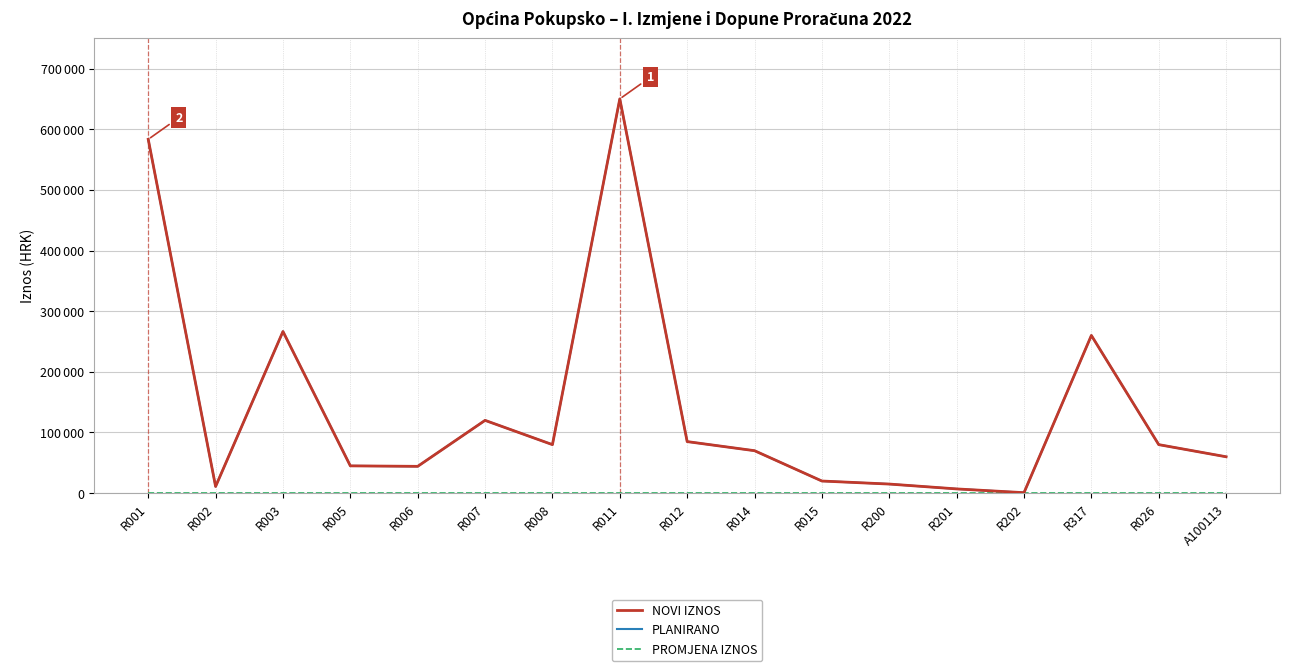

Does the chart have visible grid lines?

Yes